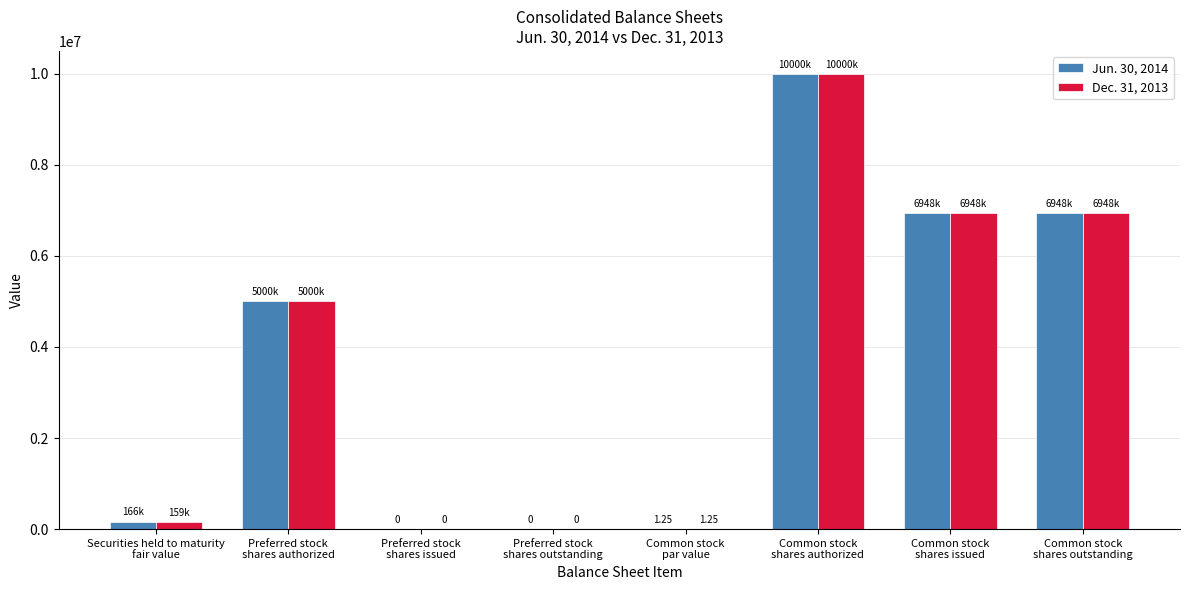

What is the maximum value shown in the chart?

10000000.0